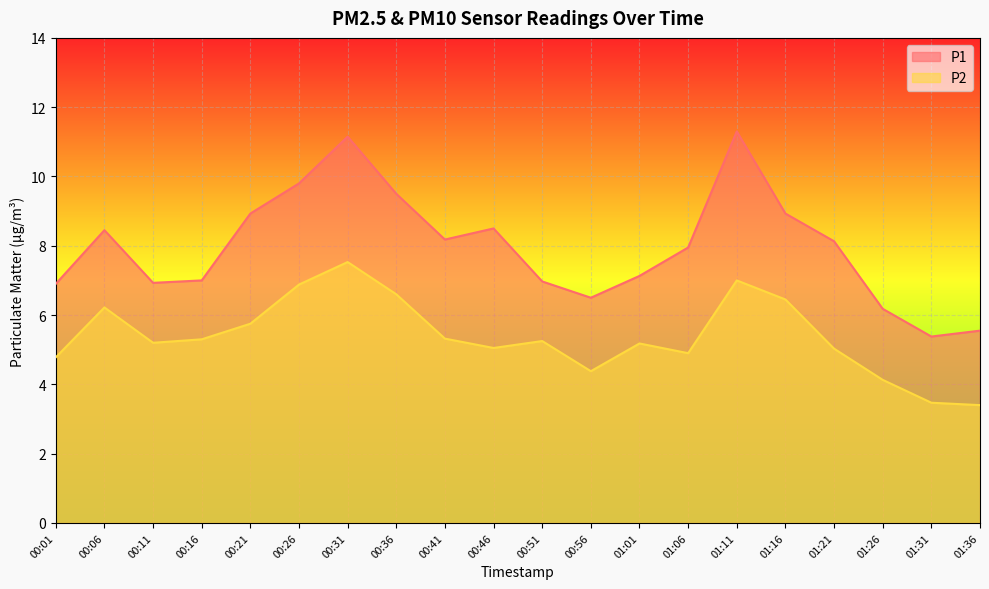

What is the spread (max minus min) of values at 00:26?

2.9